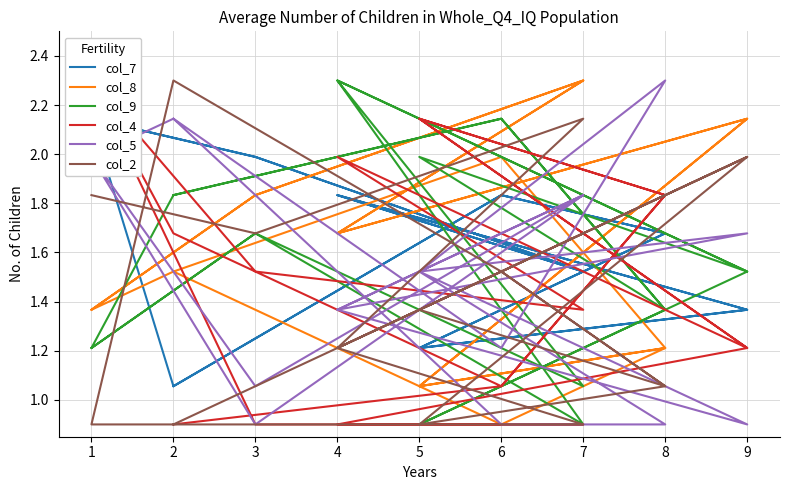

After their last crossing, which series has the higher values: col_4 or col_7?

col_4